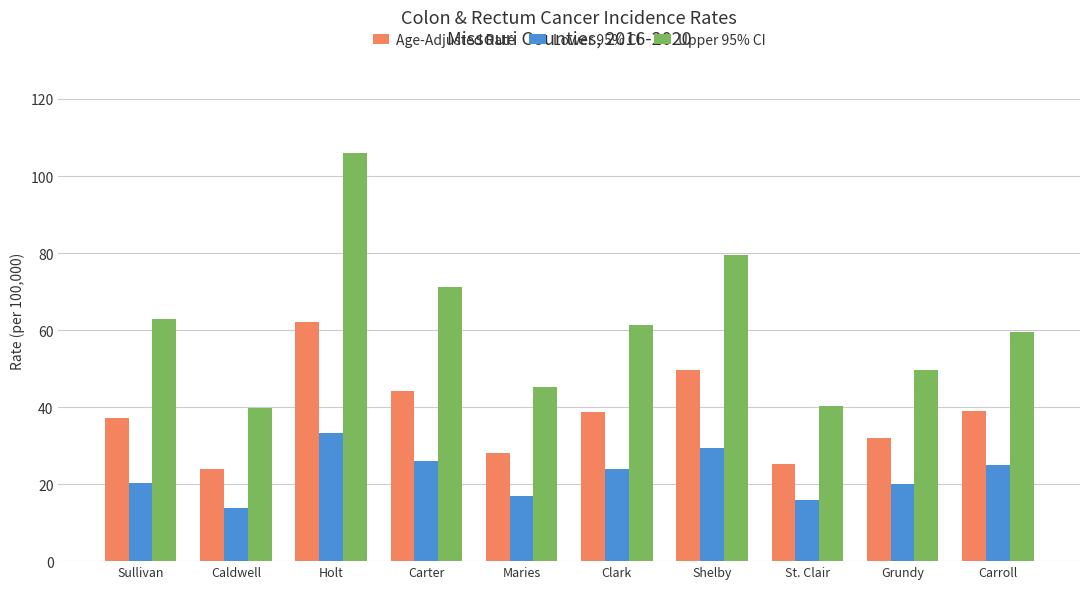

Count the number of data series in this chart.

3